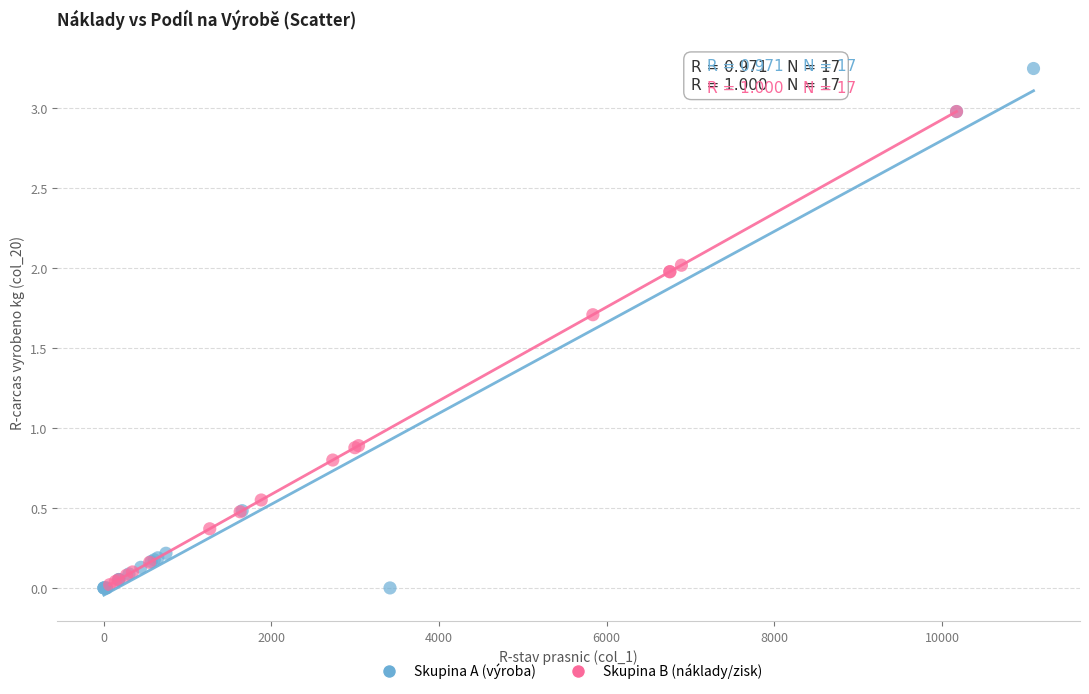

Which series contains the highest Y value?

Skupina A (výroba)